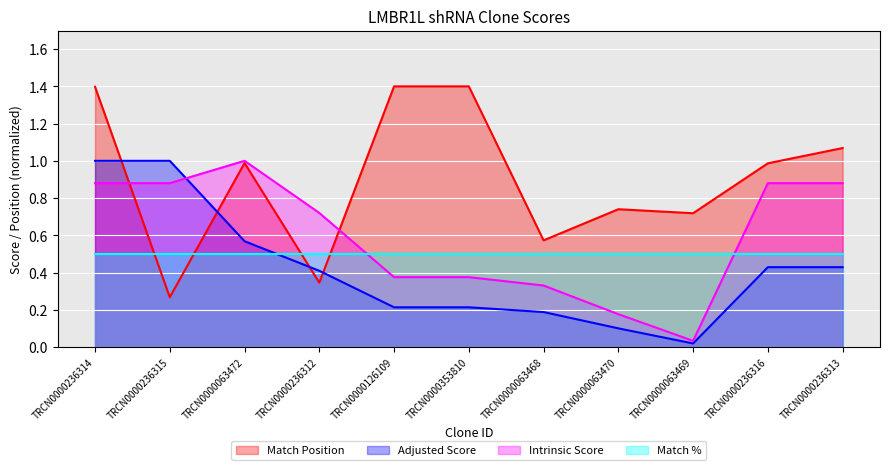

Does the chart display data point markers on the line(s)?

No